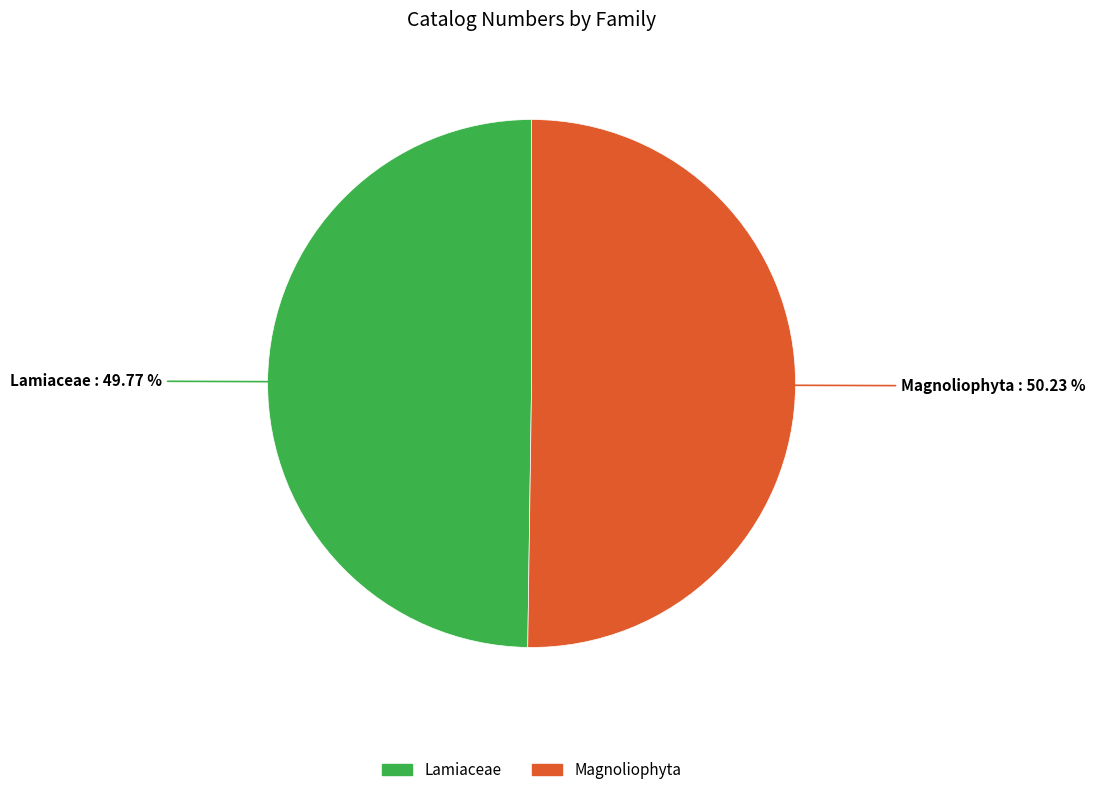

What percentage is the Lamiaceae slice, to the nearest percent?

50%